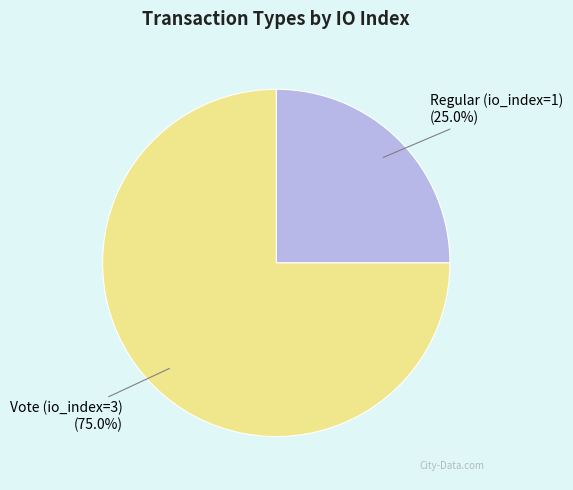

To the nearest percent, what is the average slice percentage?

50%